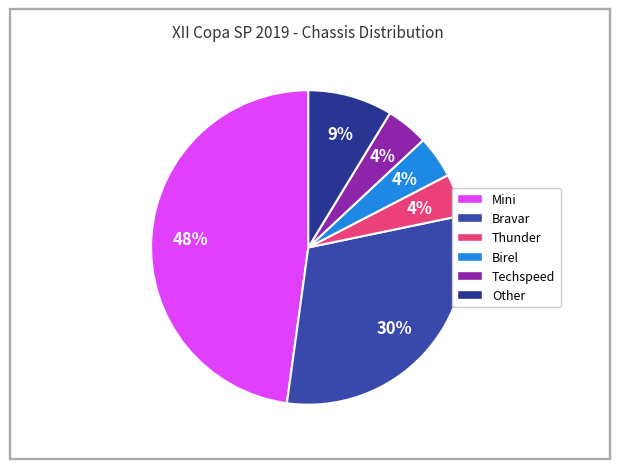

Is Bravar the majority of the pie?

No